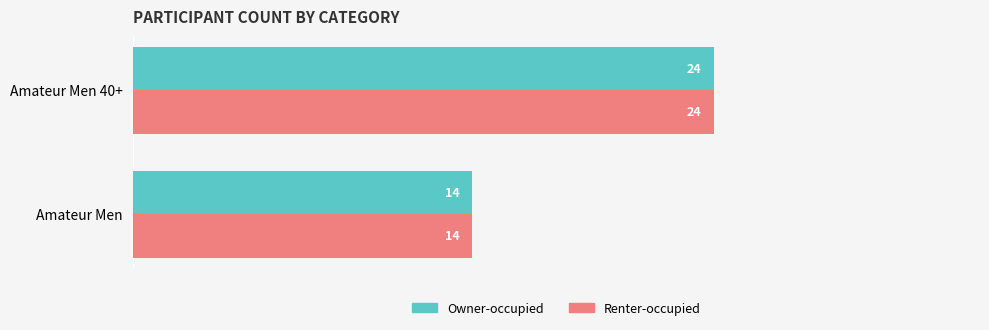

What is the total value across all series at Amateur Men?

28